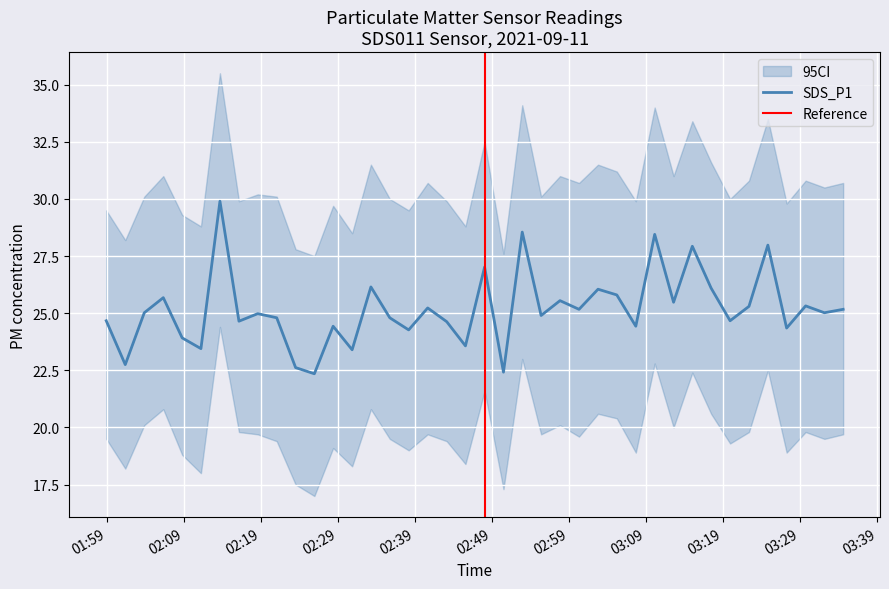

Reading left to right, list all the values displayed in this chart.

2021/09/11 01:58:58=24.7	2021/09/11 02:01:26=22.8	2021/09/11 02:03:54=25.0	2021/09/11 02:06:22=25.7	2021/09/11 02:08:49=23.9	2021/09/11 02:11:15=23.4	2021/09/11 02:13:43=29.9	2021/09/11 02:16:11=24.6	2021/09/11 02:18:37=25.0	2021/09/11 02:21:05=24.8	2021/09/11 02:23:32=22.6	2021/09/11 02:25:58=22.4	2021/09/11 02:28:24=24.4	2021/09/11 02:30:52=23.4	2021/09/11 02:33:18=26.1	2021/09/11 02:35:45=24.8	2021/09/11 02:38:12=24.3	2021/09/11 02:40:40=25.2	2021/09/11 02:43:08=24.6	2021/09/11 02:45:34=23.6	2021/09/11 02:48:03=27.0	2021/09/11 02:50:30=22.4	2021/09/11 02:52:56=28.6	2021/09/11 02:55:23=24.9	2021/09/11 02:57:50=25.6	2021/09/11 03:00:18=25.2	2021/09/11 03:02:46=26.1	2021/09/11 03:05:12=25.8	2021/09/11 03:07:40=24.4	2021/09/11 03:10:07=28.4	2021/09/11 03:12:34=25.5	2021/09/11 03:15:00=27.9	2021/09/11 03:17:26=26.1	2021/09/11 03:19:54=24.7	2021/09/11 03:22:21=25.3	2021/09/11 03:24:48=28.0	2021/09/11 03:27:14=24.4	2021/09/11 03:29:42=25.3	2021/09/11 03:32:08=25.0	2021/09/11 03:34:34=25.2